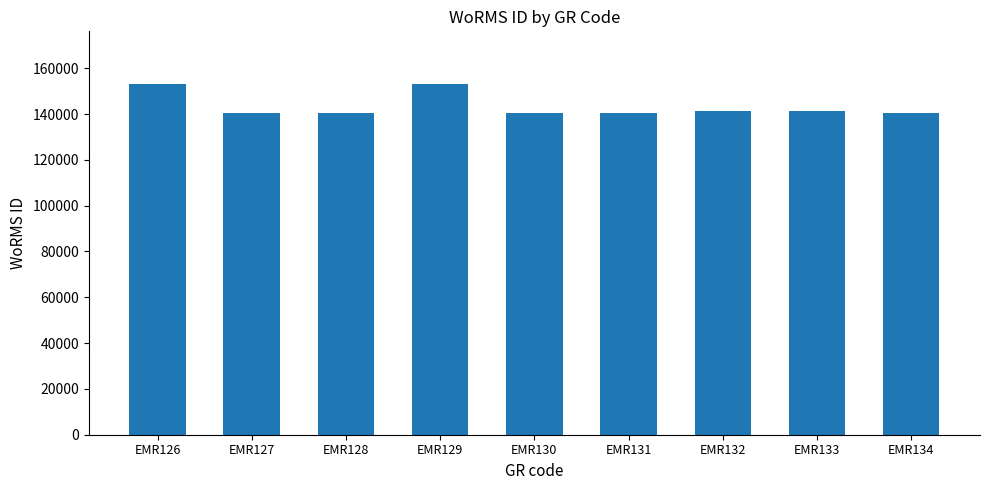

The value at EMR132 is 195220. True or false?

False